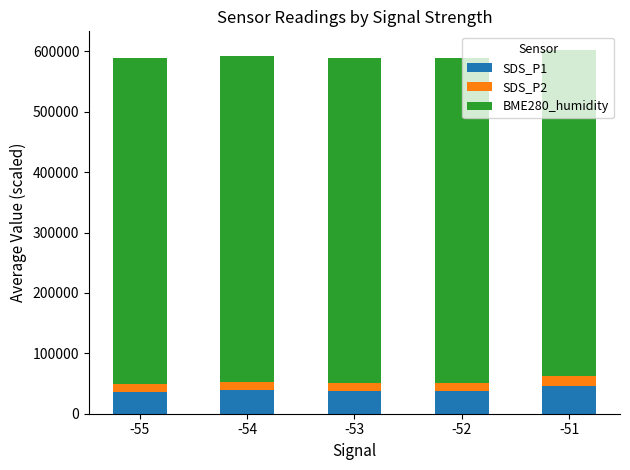

What is the maximum value for SDS_P1?

46533.3